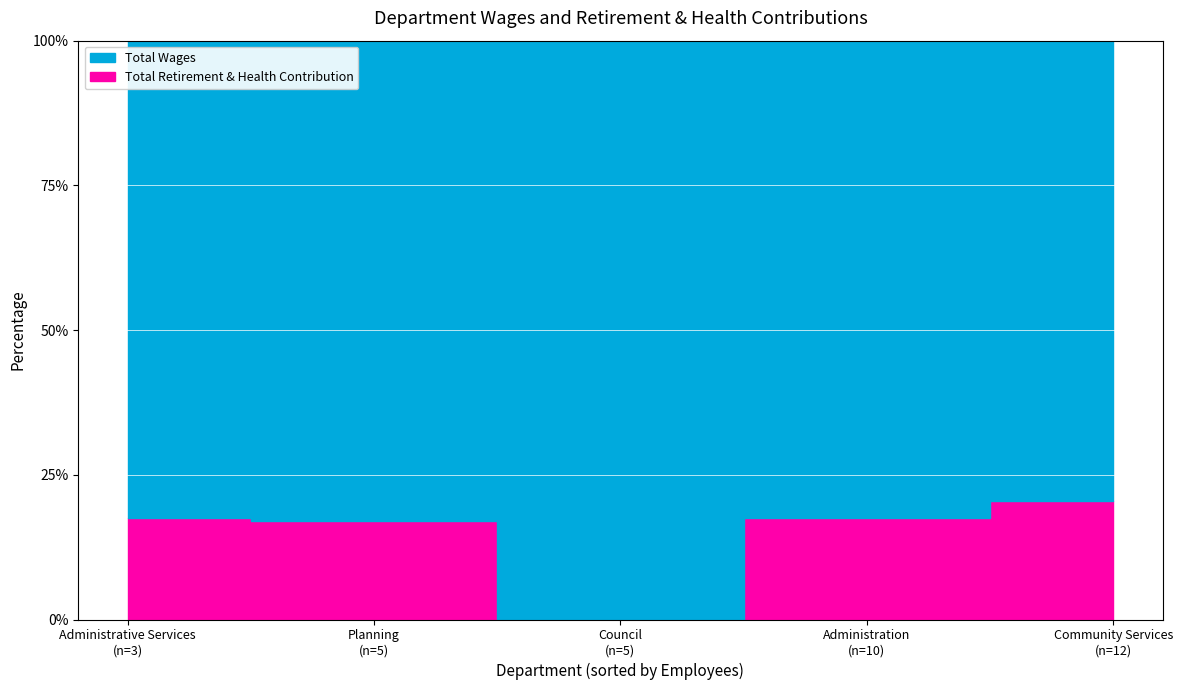

True or false: Total Wages has a value of 590972 at Administrative Services.

False